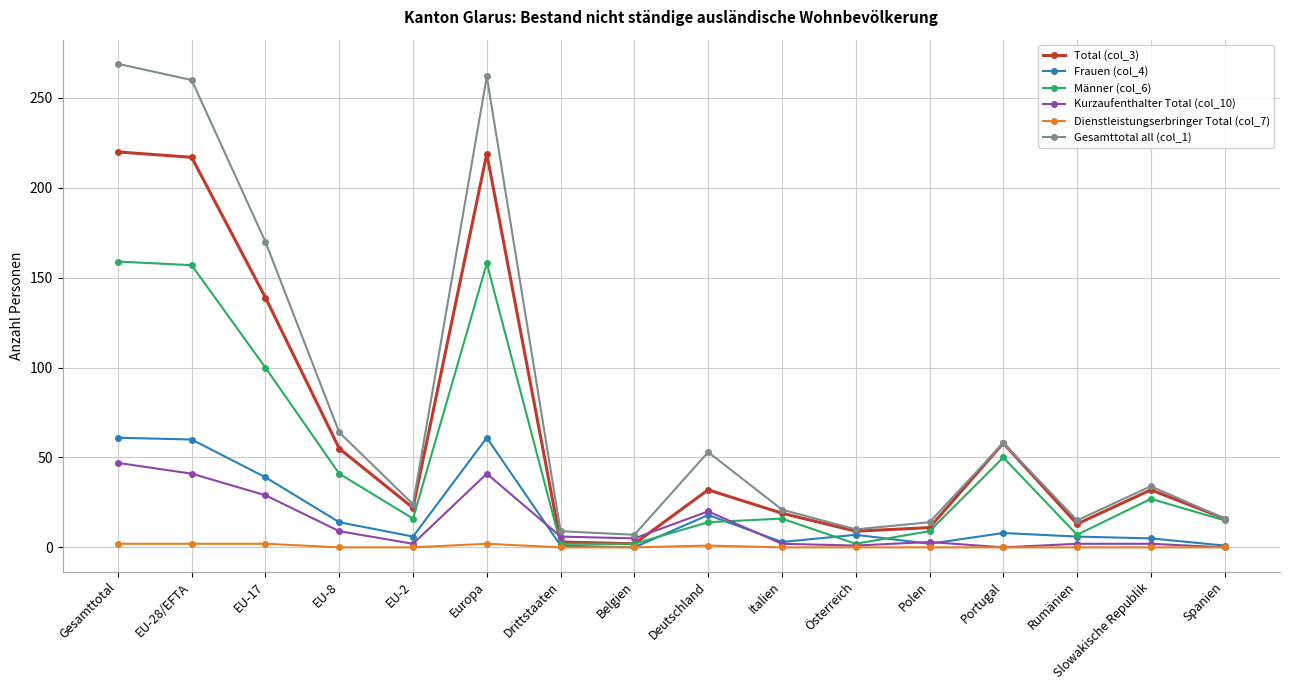

What are all the series names shown in the legend?

Total (col_3), Frauen (col_4), Männer (col_6), Kurzaufenthalter Total (col_10), Dienstleistungserbringer Total (col_7), Gesamttotal all (col_1)